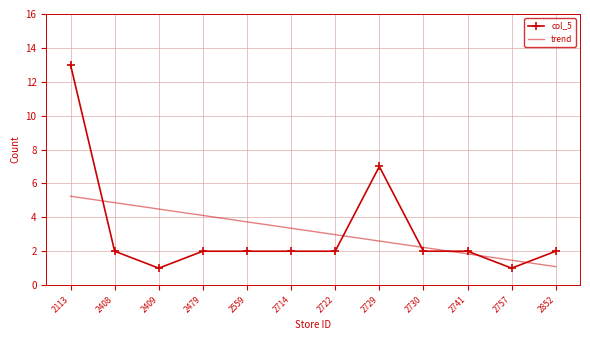

Which series changed the most between 2722 and 2852?

trend